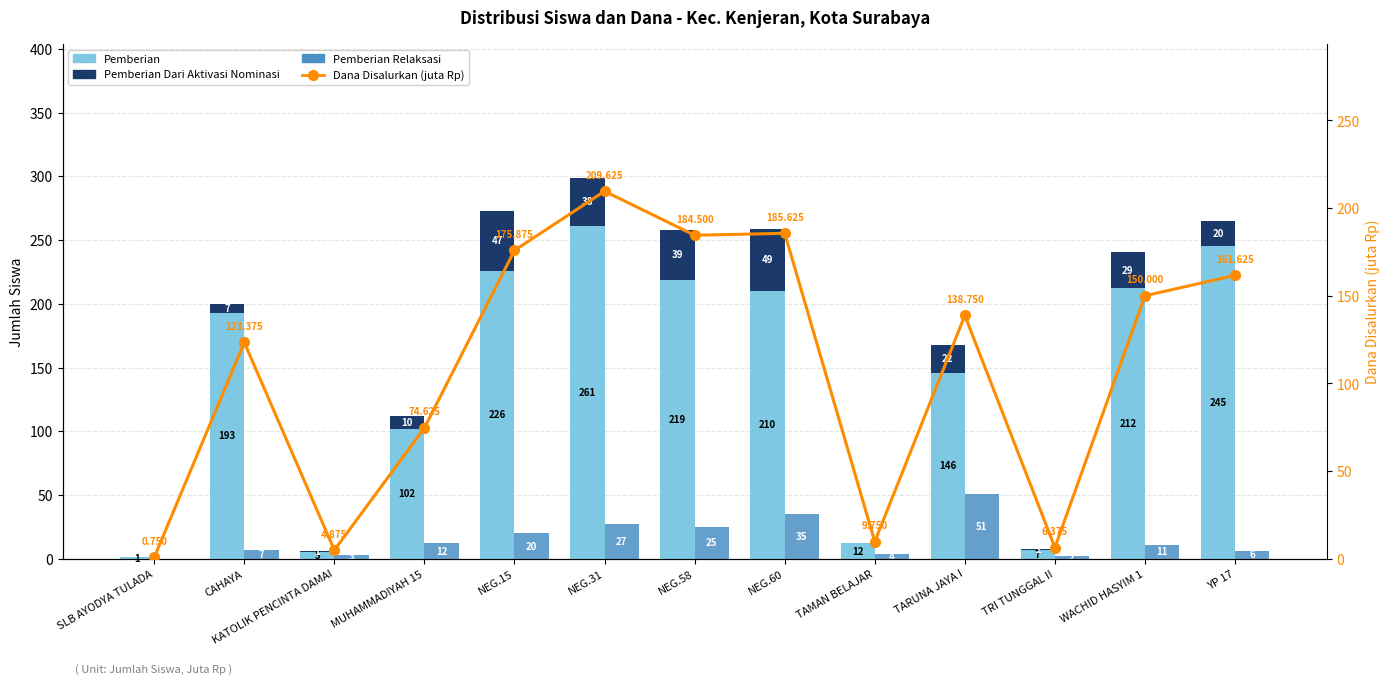

How many values in the Pemberian Relaksasi series exceed 11?

6